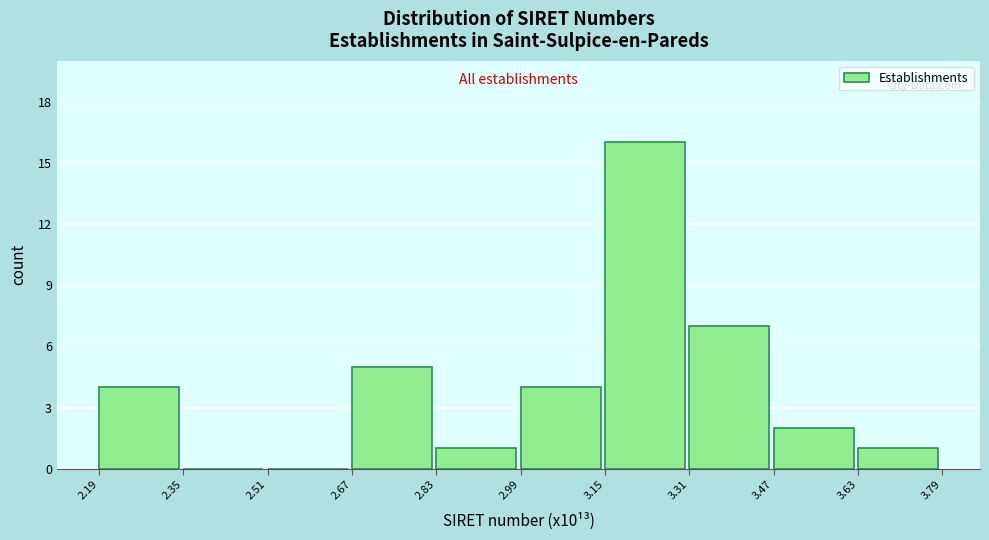

Reading left to right, transcribe this chart: for each bar, give the range it covers on the x-axis and its height. The values are not printed on the chart, so give them approximately, as read against the axis.

2.19 to 2.35: 4
2.35 to 2.51: 0
2.51 to 2.67: 0
2.67 to 2.83: 5
2.83 to 2.99: 1
2.99 to 3.15: 4
3.15 to 3.31: 16
3.31 to 3.47: 7
3.47 to 3.63: 2
3.63 to 3.79: 1